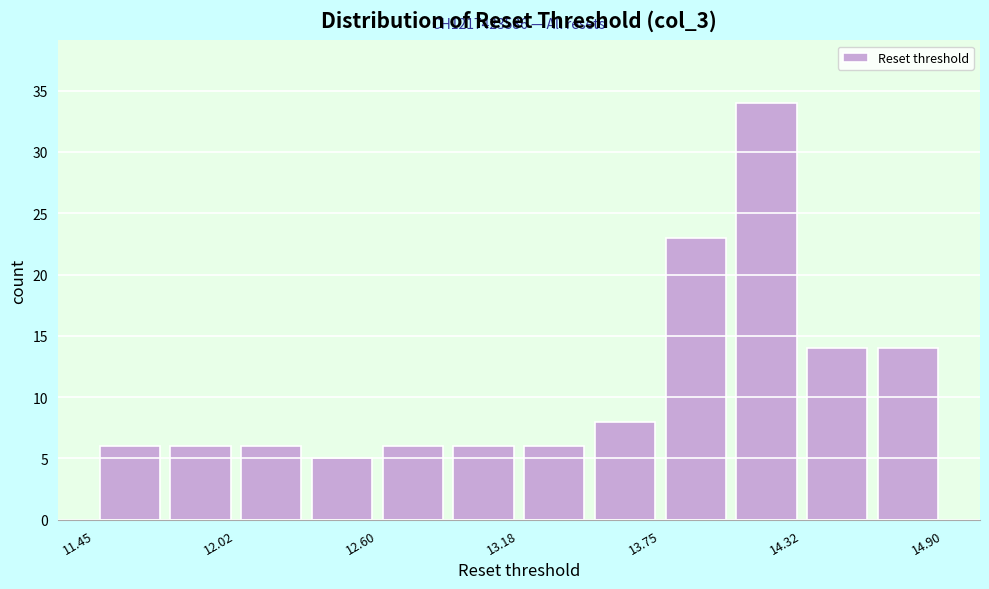

Around what value on the x-axis is the tallest bar? Give the approximate position of its centre, as read against the axis.

14.2